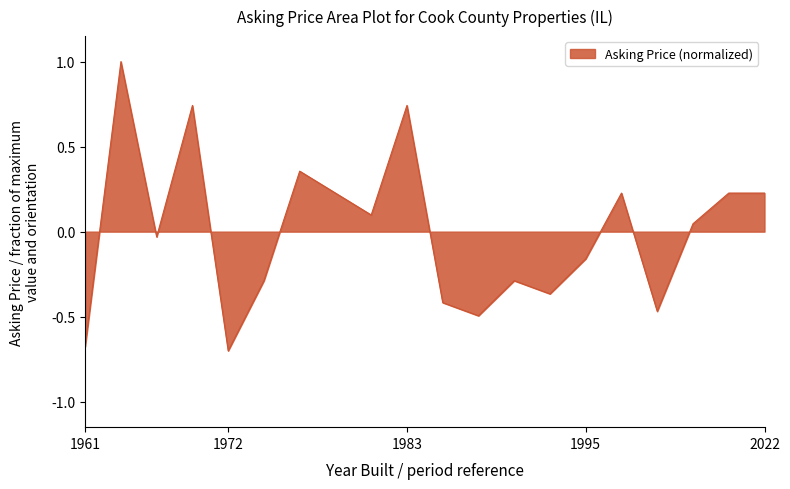

How many values are below 0?

10